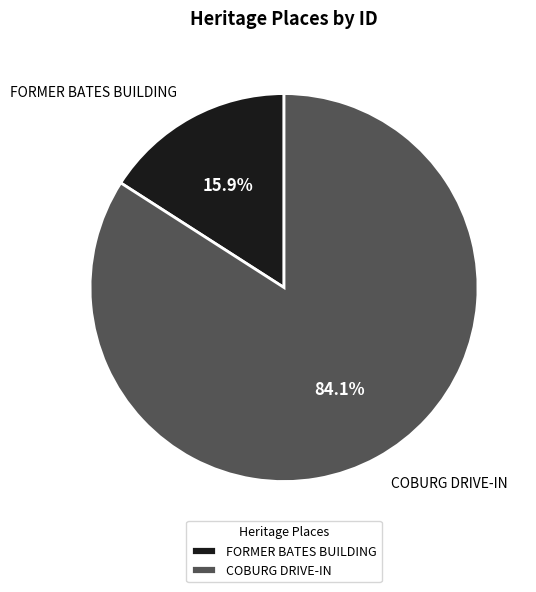

To the nearest percent, what is the difference between the FORMER BATES BUILDING and COBURG DRIVE-IN slice percentages?

68%